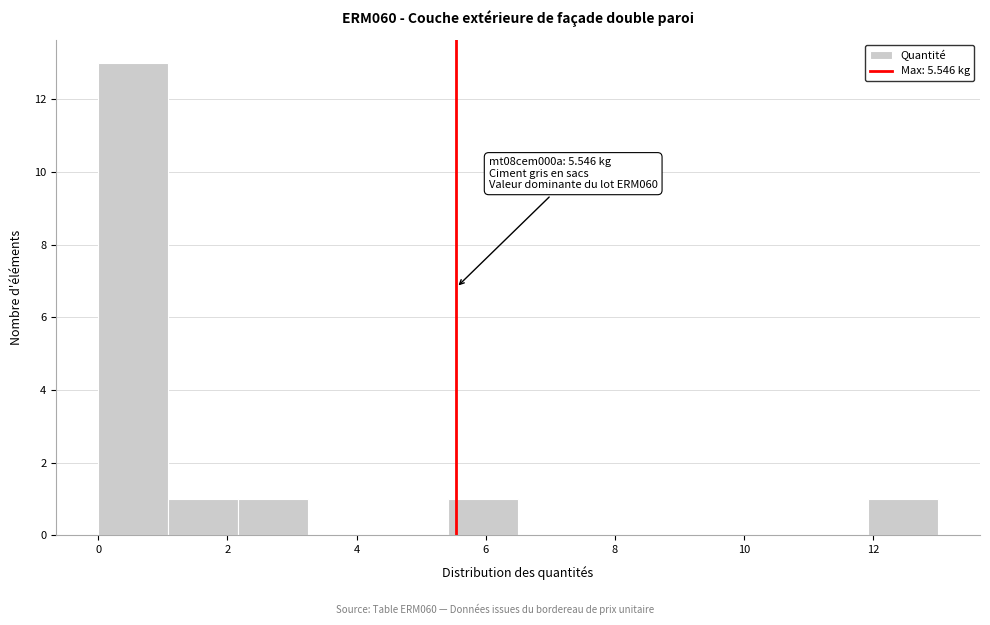

Which range on the x-axis has the tallest bar?

0.0 to 1.0